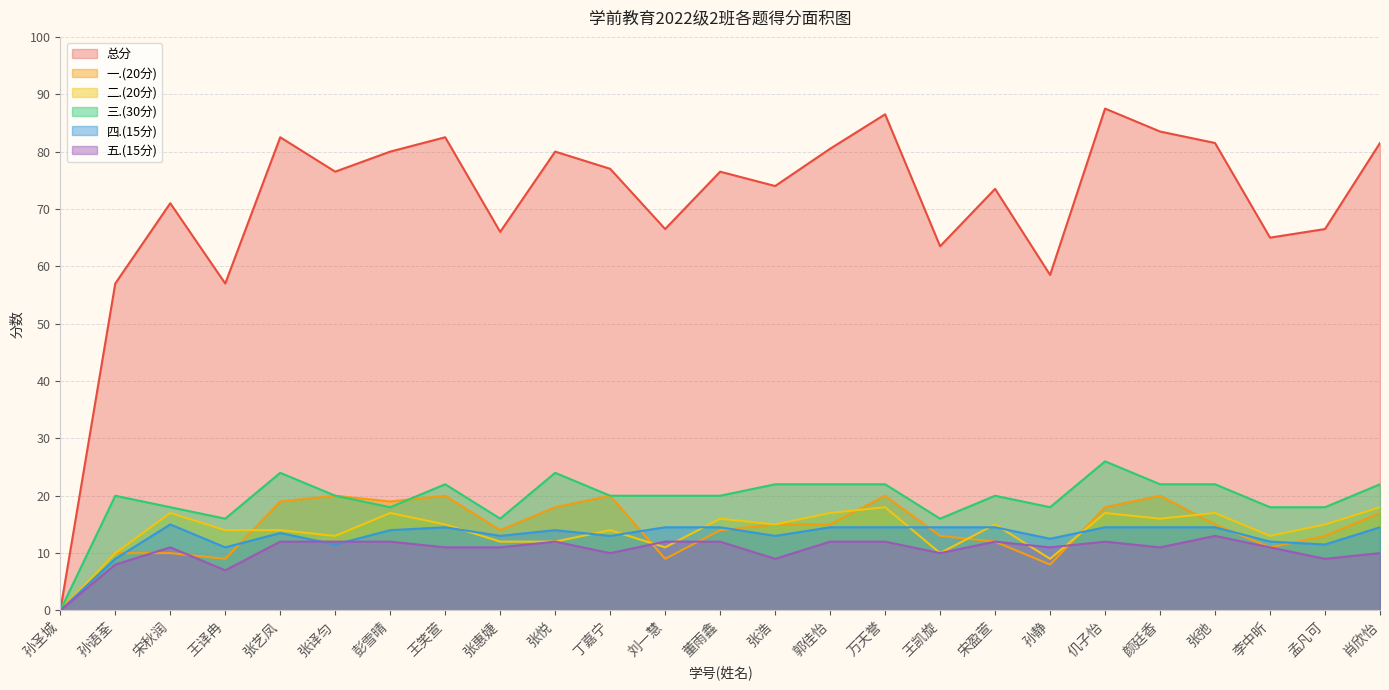

What are all the series names shown in the legend?

总分, 一.(20分), 二.(20分), 三.(30分), 四.(15分), 五.(15分)